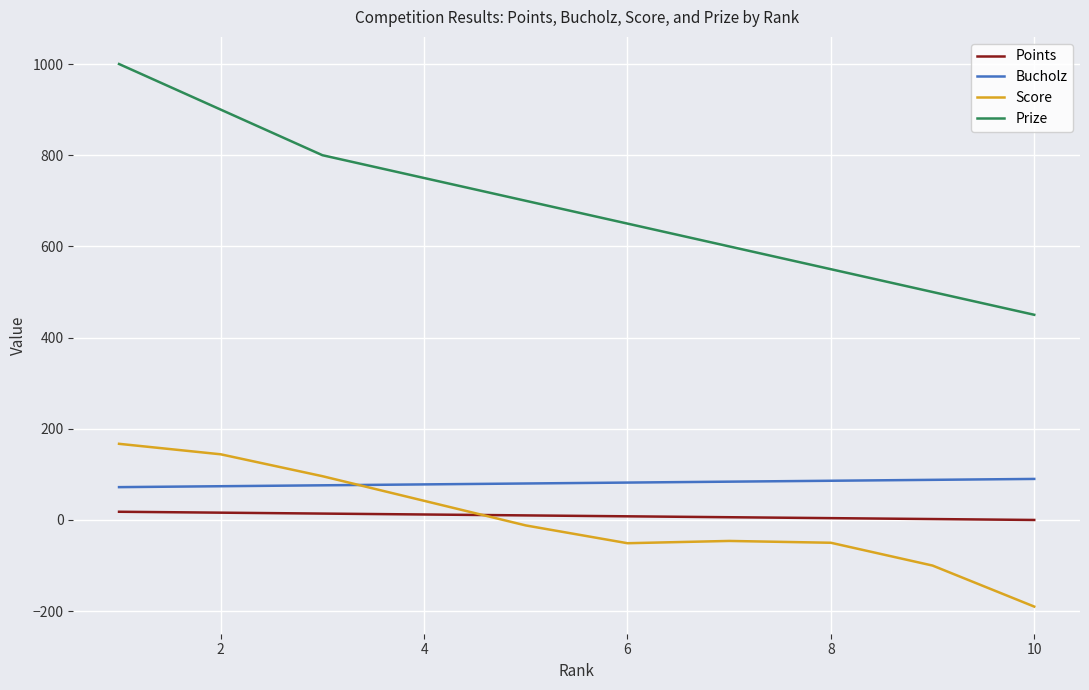

What is the difference between the second highest and second lowest values in the Prize series?

400